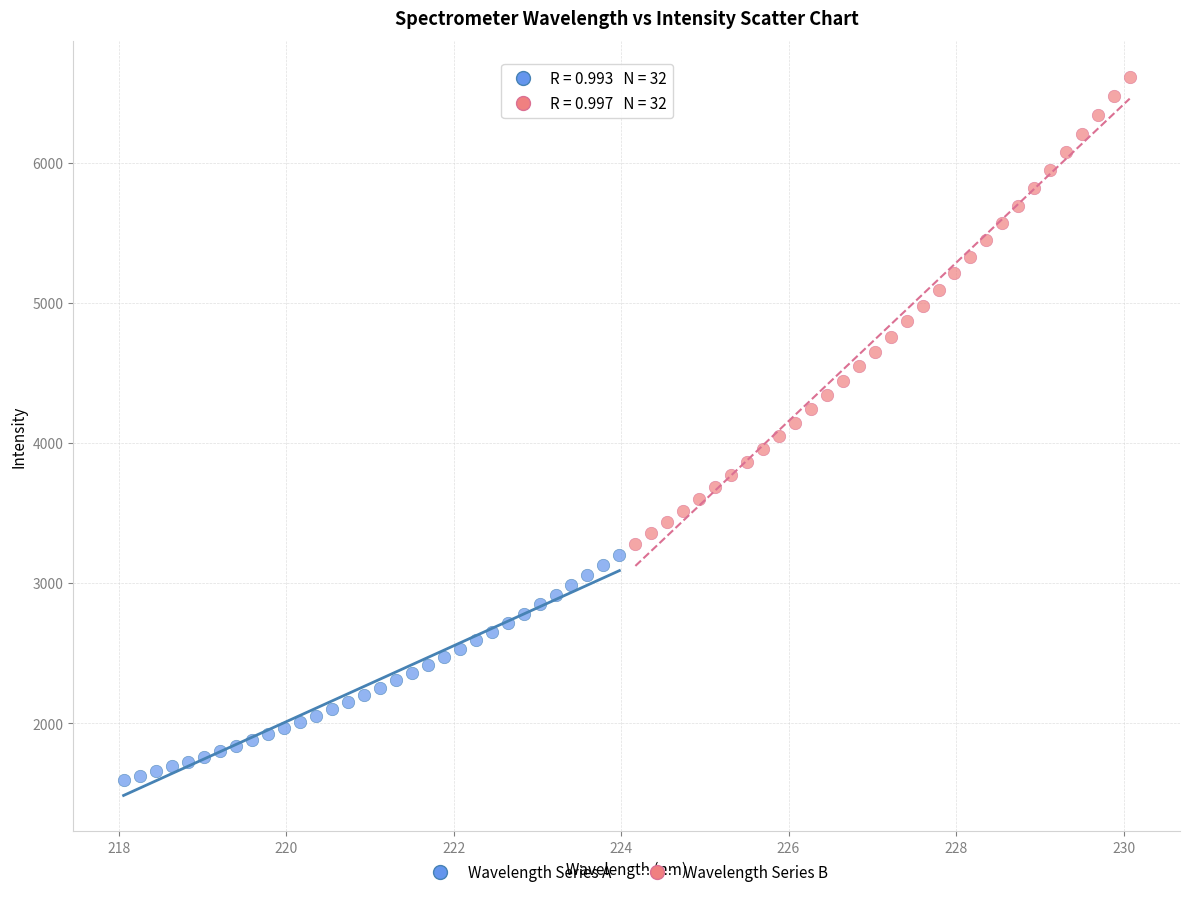

Which series contains the highest Y value?

Wavelength Series B